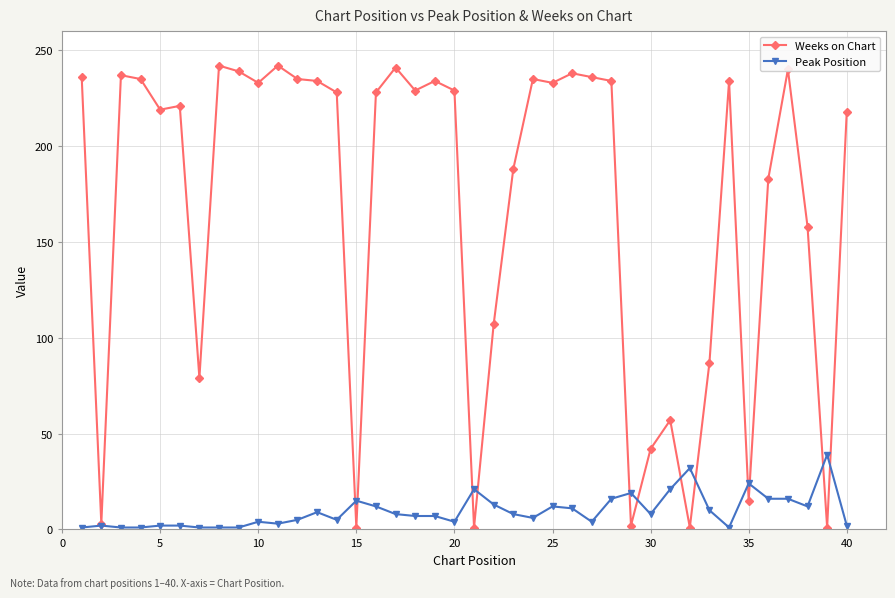

List the series in order of their overall mean, highest first.

Weeks on Chart, Peak Position